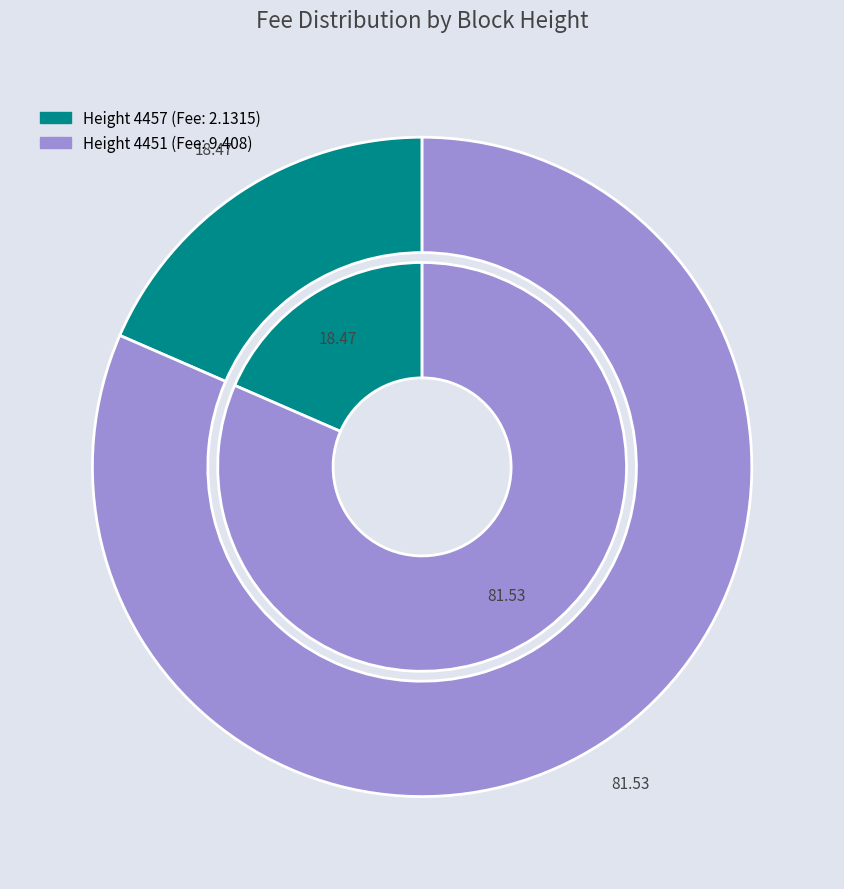

Which has a higher value, 4451 or 4457?

4451